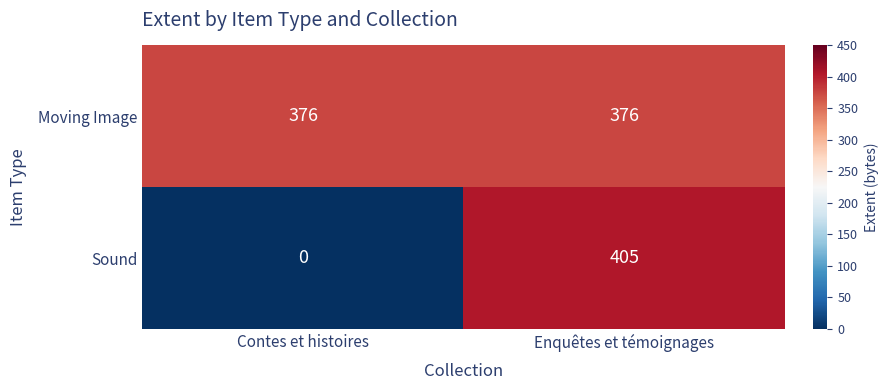

Which series changed the most between Contes et histoires and Enquêtes et témoignages?

Sound